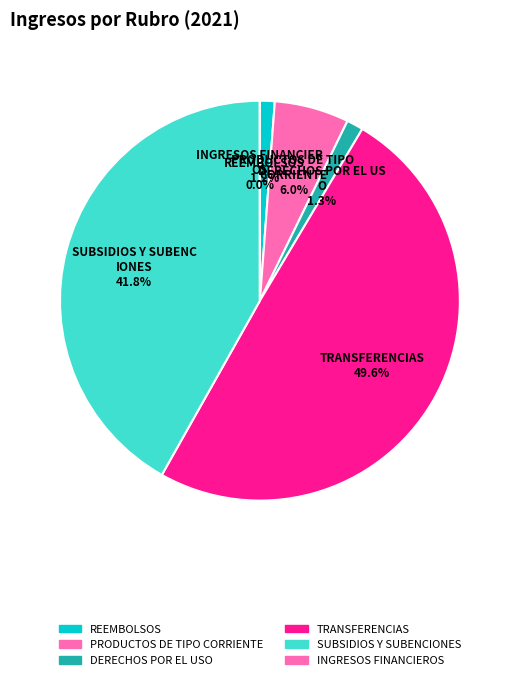

Which slice is the smallest?

INGRESOS FINANCIEROS